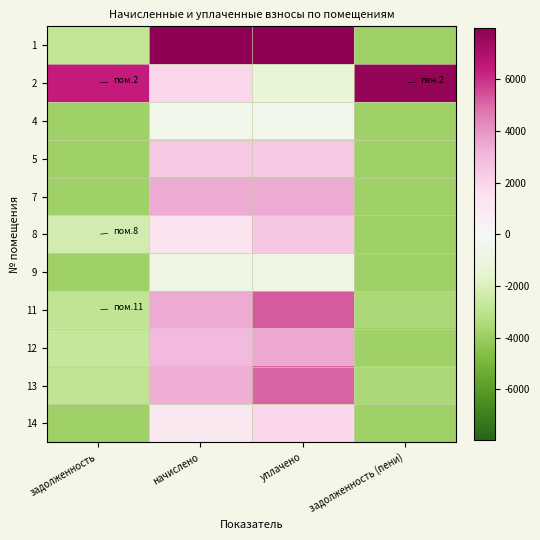

Reading left to right, what are all the values shown in this chart?

1: задолженность=-2839.4	начислено=7988.1	уплачено=7988.1	задолженность (пени)=-3823.8
2: задолженность=6409.8	начислено=1982.3	уплачено=-1323.8	задолженность (пени)=7761.3
4: задолженность=-3823.8	начислено=-552.1	уплачено=-552.1	задолженность (пени)=-3823.8
5: задолженность=-3823.8	начислено=2473.8	уплачено=2473.8	задолженность (пени)=-3823.8
7: задолженность=-3823.8	начислено=3487.6	уплачено=3487.6	задолженность (пени)=-3823.8
8: задолженность=-2247.2	начислено=1260.4	уплачено=2523.6	задолженность (пени)=-3823.8
9: задолженность=-3823.8	начислено=-843.9	уплачено=-843.9	задолженность (пени)=-3823.8
11: задолженность=-2916.9	начислено=3456.9	уплачено=5244.6	задолженность (пени)=-3526.7
12: задолженность=-2687.8	начислено=3011.4	уплачено=3536.5	задолженность (пени)=-3823.8
13: задолженность=-2931.9	начислено=3349.4	уплачено=5110.5	задолженность (пени)=-3532.7
14: задолженность=-3823.8	начислено=1030.0	уплачено=1931.4	задолженность (пени)=-3823.8